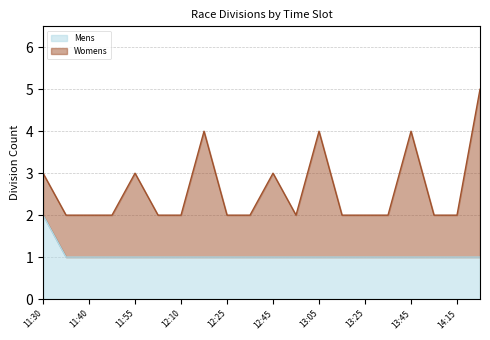

True or false: the data shows 1 at 13:05.

True